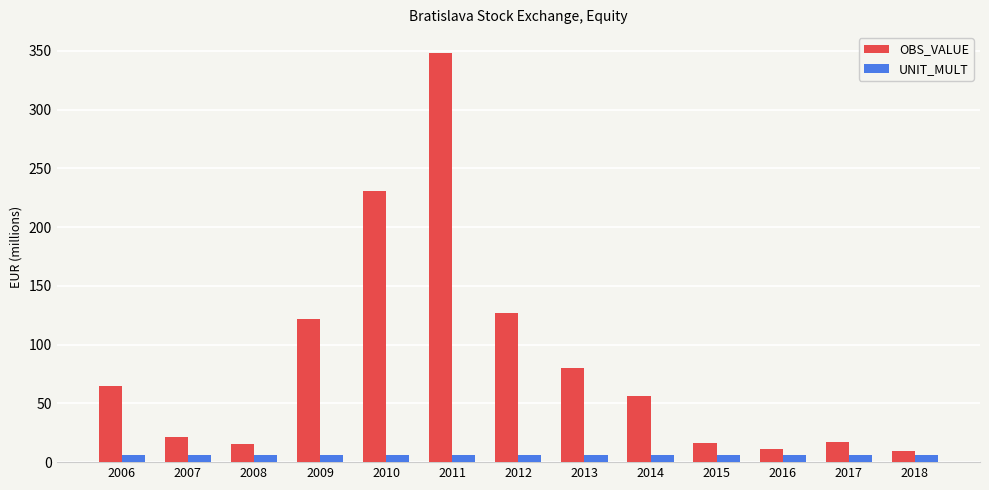

What is the total value across all series at 2015?

22.1